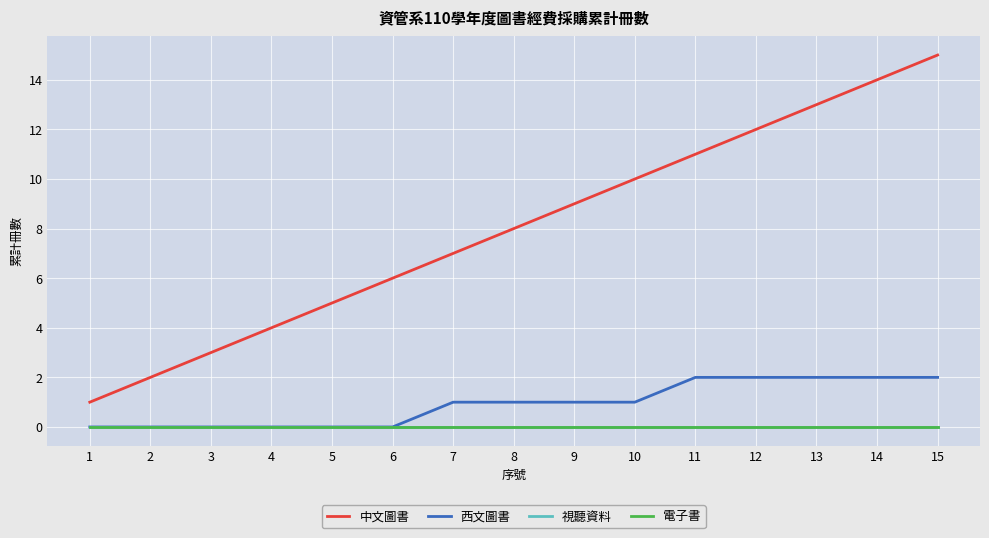

Is this an area chart (filled region under the line)?

No